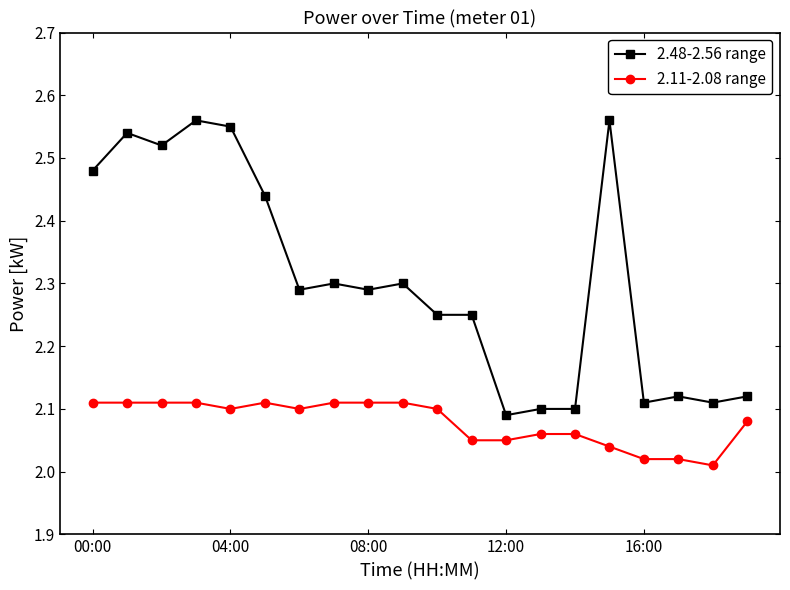

True or false: 2.48-2.56 range has more than 0 points higher than both neighbors.

True